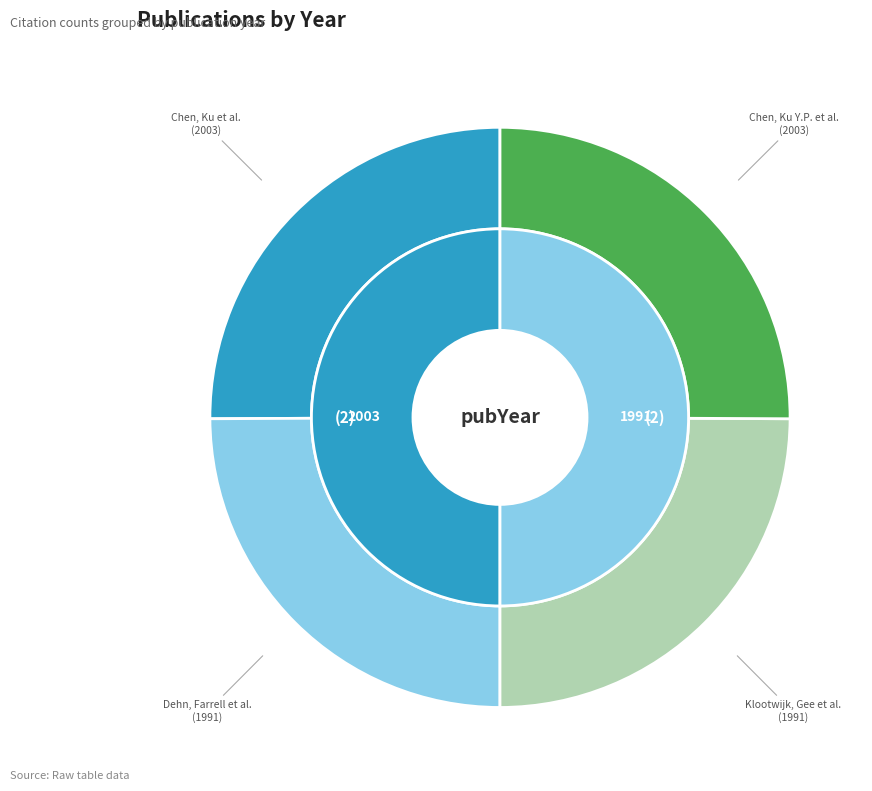

True or false: Dehn, Jonathan; Farrell, John W. et al. accounts for 35% of the total.

False